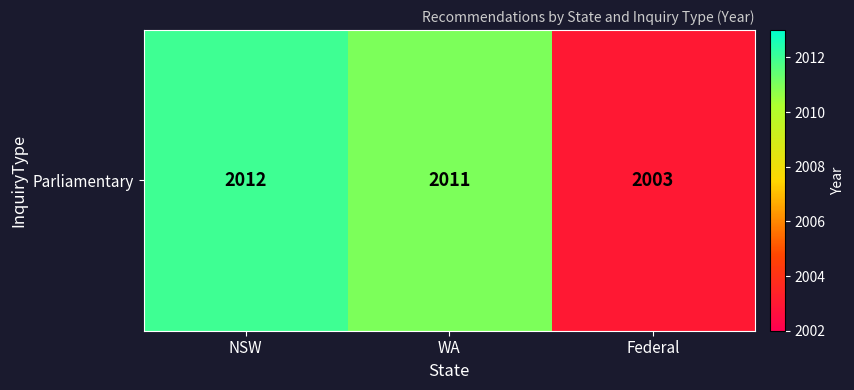

True or false: the data shows 2012 at NSW.

True